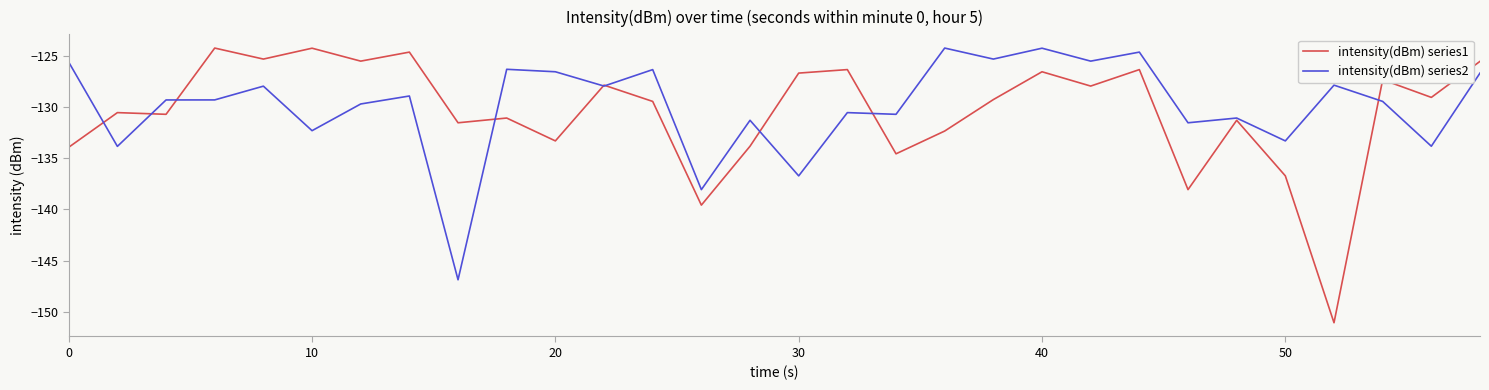

What is the highest value of the intensity(dBm) series1 series?

-124.3